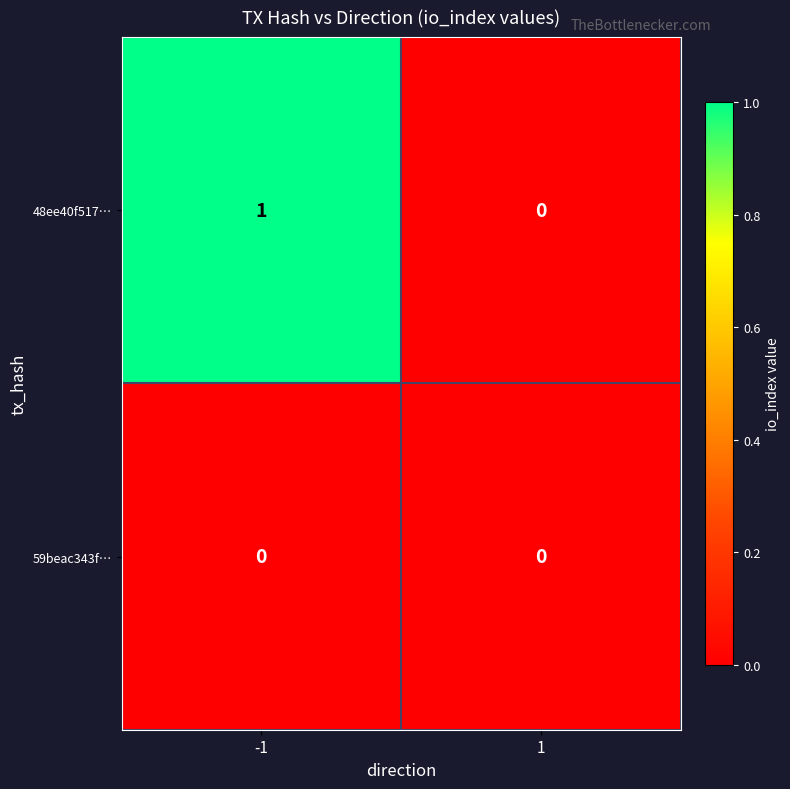

How many series are shown in this chart?

2